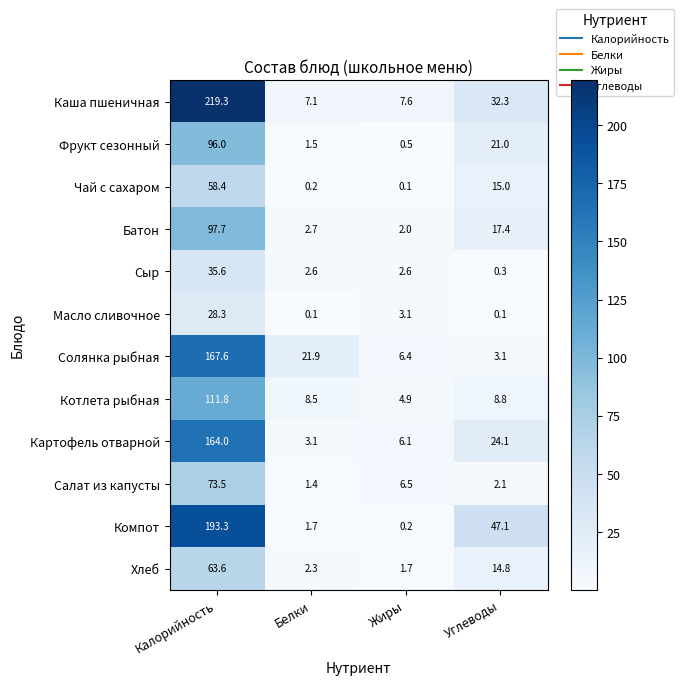

List the series in order of their peak value, lowest first.

Масло сливочное, Сыр, Чай с сахаром, Хлеб, Салат из капусты, Фрукт сезонный, Батон, Котлета рыбная, Картофель отварной, Солянка рыбная, Компот, Каша пшеничная